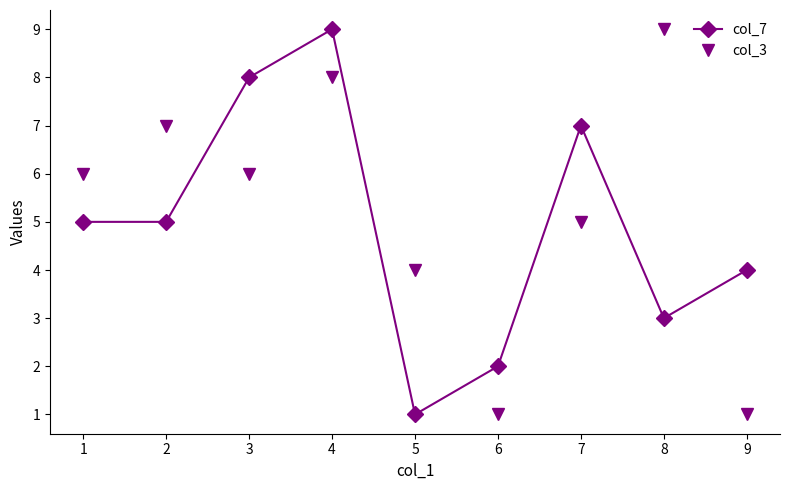

At which category does col_3 reach its first local valley?

3